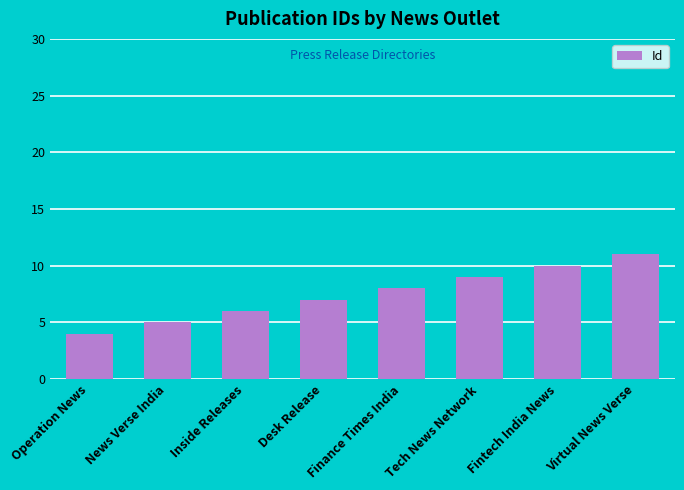

What is the ratio of the value at Finance Times India to the value at News Verse India?

1.6